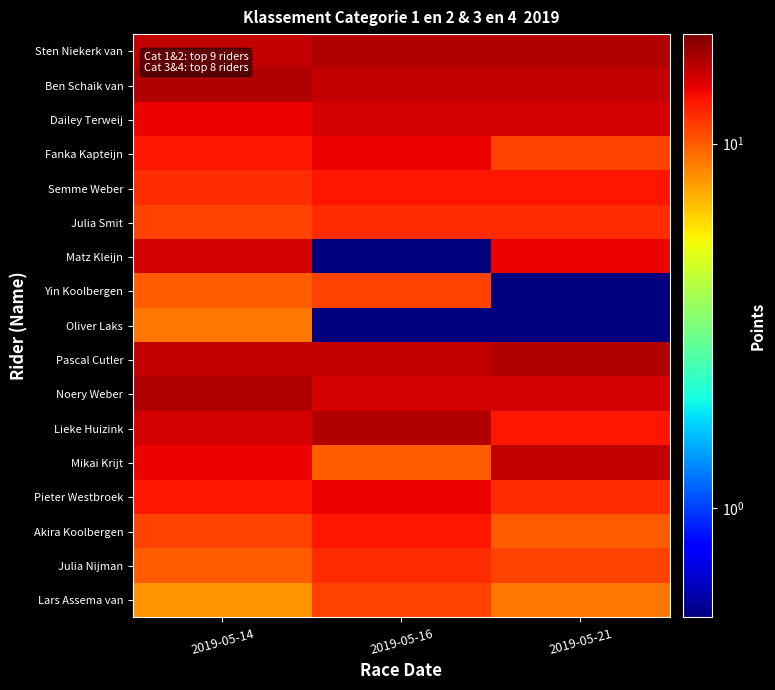

Between 2019-05-16 and 2019-05-21, which series saw the biggest shift?

Matz Kleijn